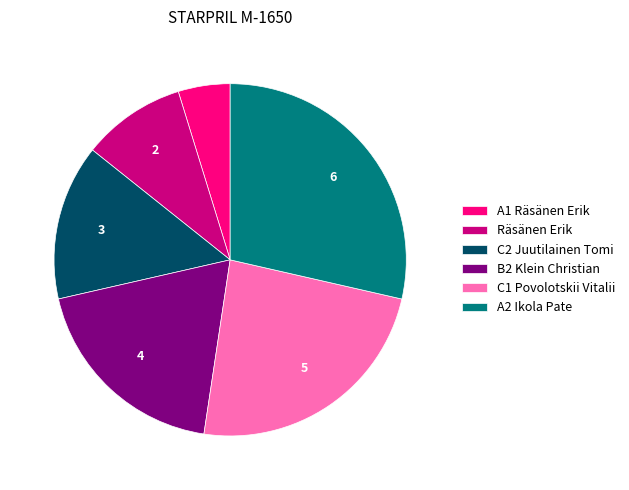

True or false: C2 Juutilainen Tomi accounts for 21% of the total.

False